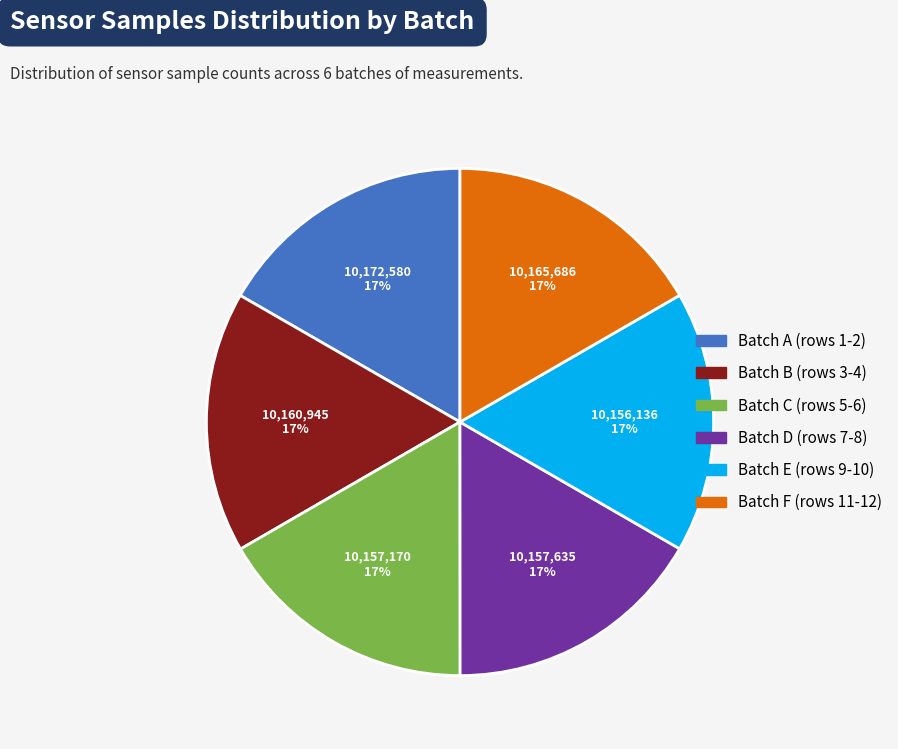

Is it true that Batch C (rows 5-6) is 17% of the pie?

True